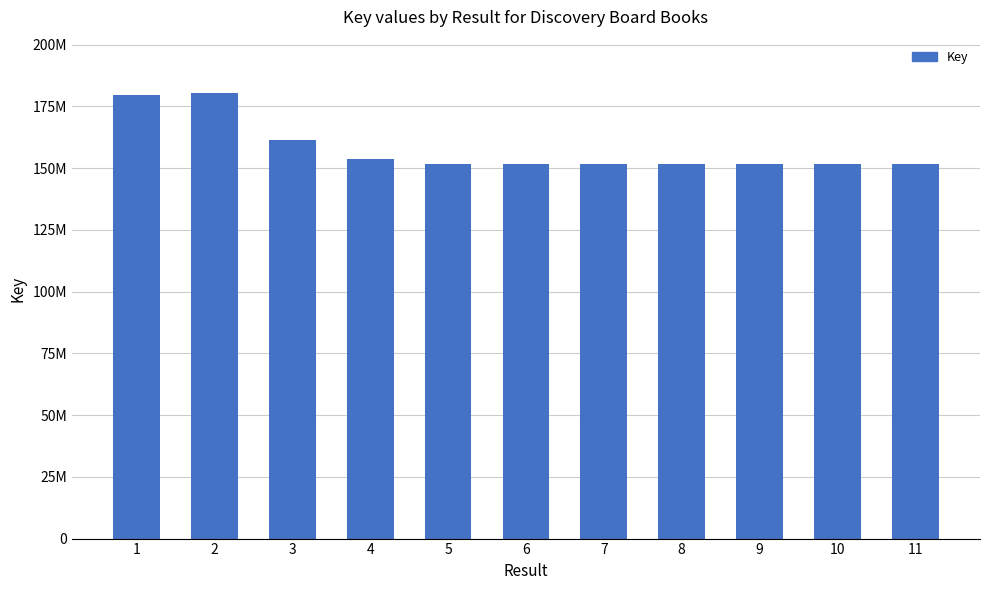

What is the smallest value displayed?

151714227